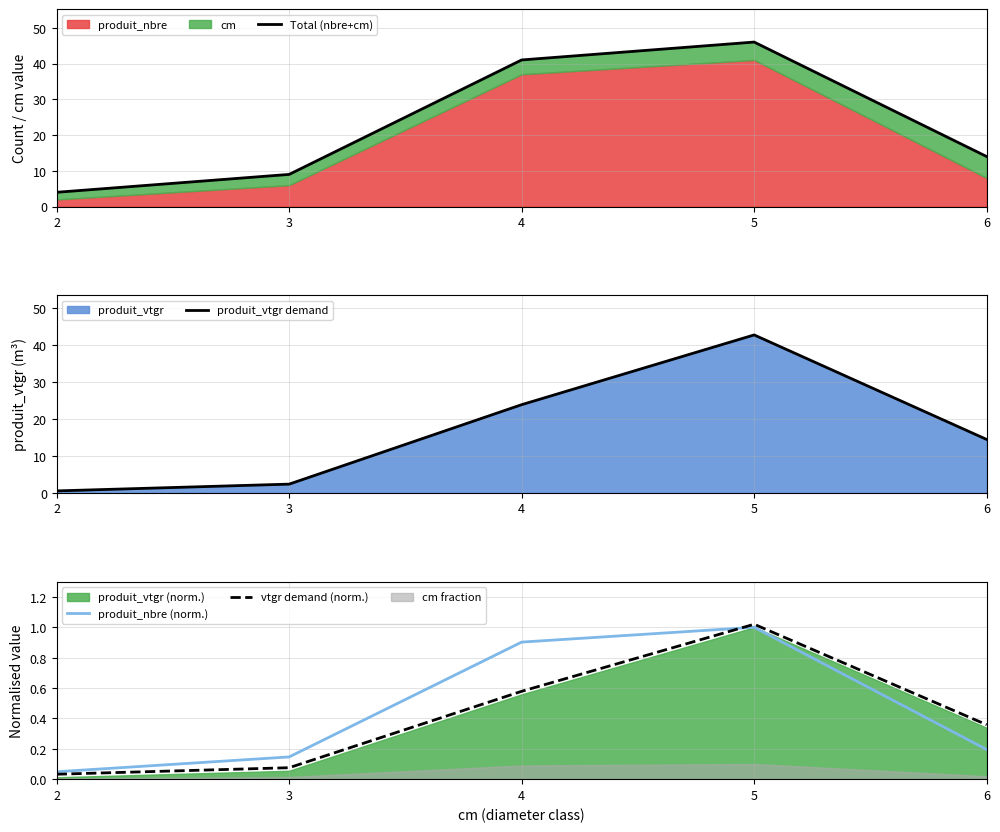

True or false: vtgr demand (norm.) and produit_vtgr demand intersect in this chart.

False